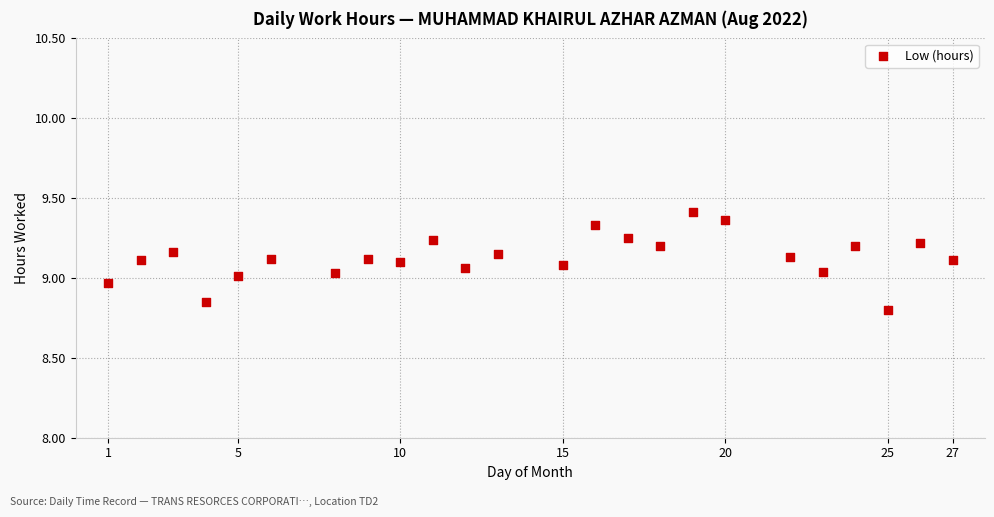

What is the range of Y values (max minus min)?

0.6